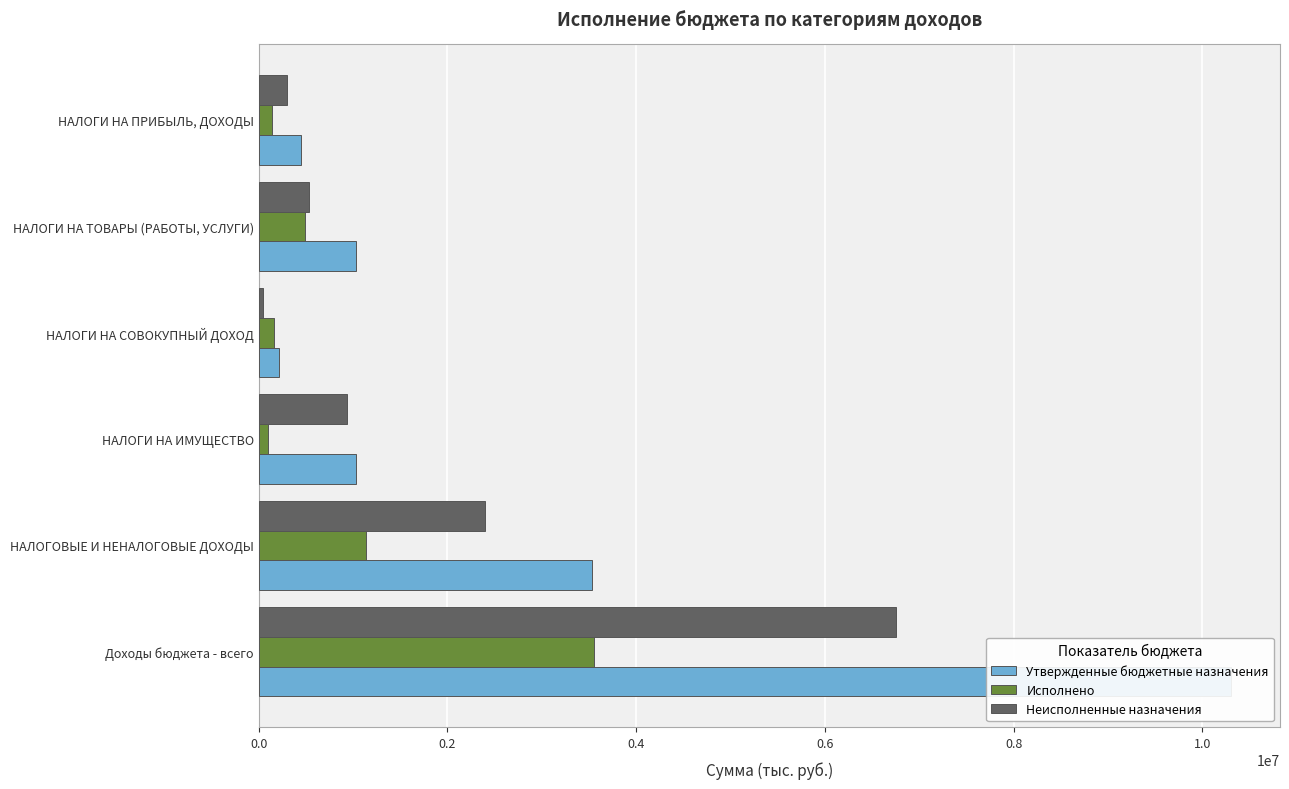

How many bars are there in total?

18